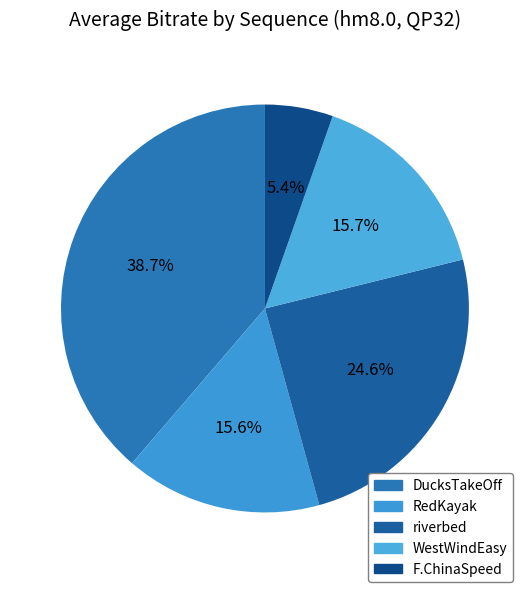

To the nearest percent, what is the difference between the F.ChinaSpeed and RedKayak slice percentages?

10%